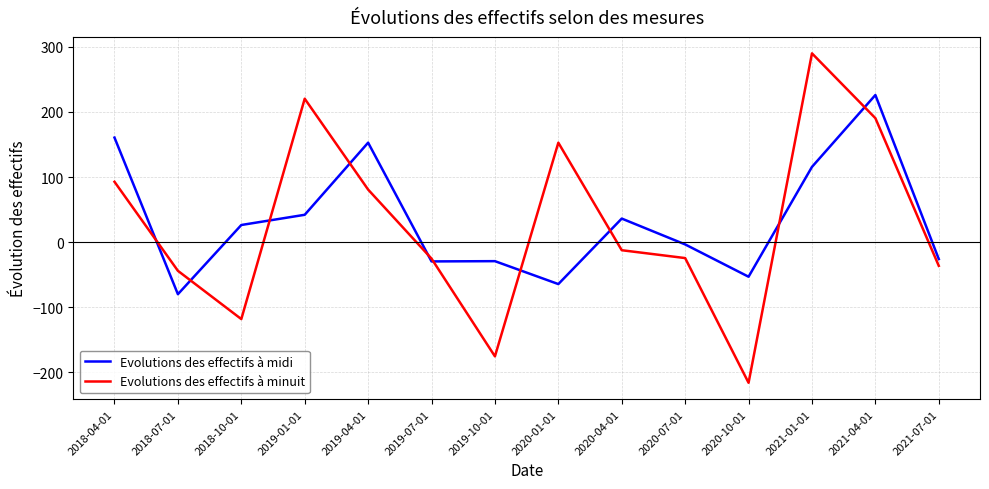

Does the chart have visible grid lines?

Yes